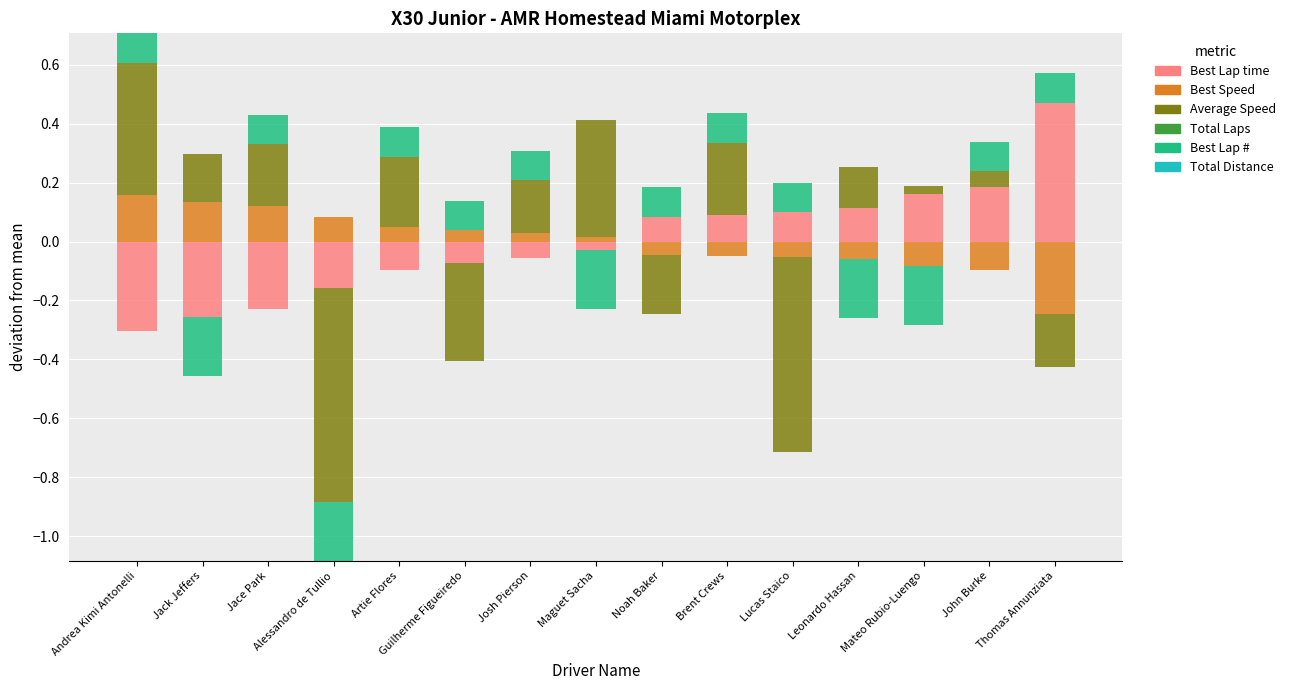

Rank the categories by Total Distance value from highest to lowest.

Andrea Kimi Antonelli, Jack Jeffers, Jace Park, Alessandro de Tullio, Artie Flores, Guilherme Figueiredo, Josh Pierson, Maguet Sacha, Noah Baker, Brent Crews, Lucas Staico, Leonardo Hassan, Mateo Rubio-Luengo, John Burke, Thomas Annunziata